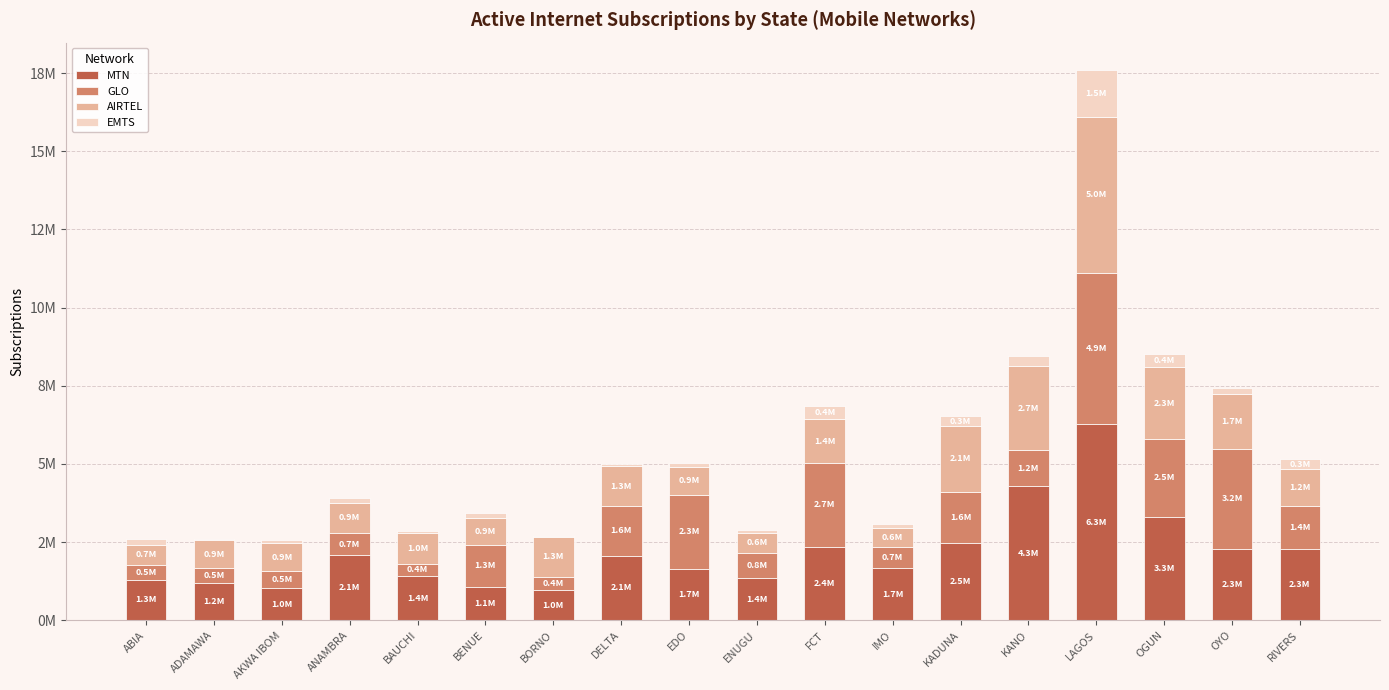

What is the sum of the EMTS values at LAGOS and ADAMAWA?

1536959